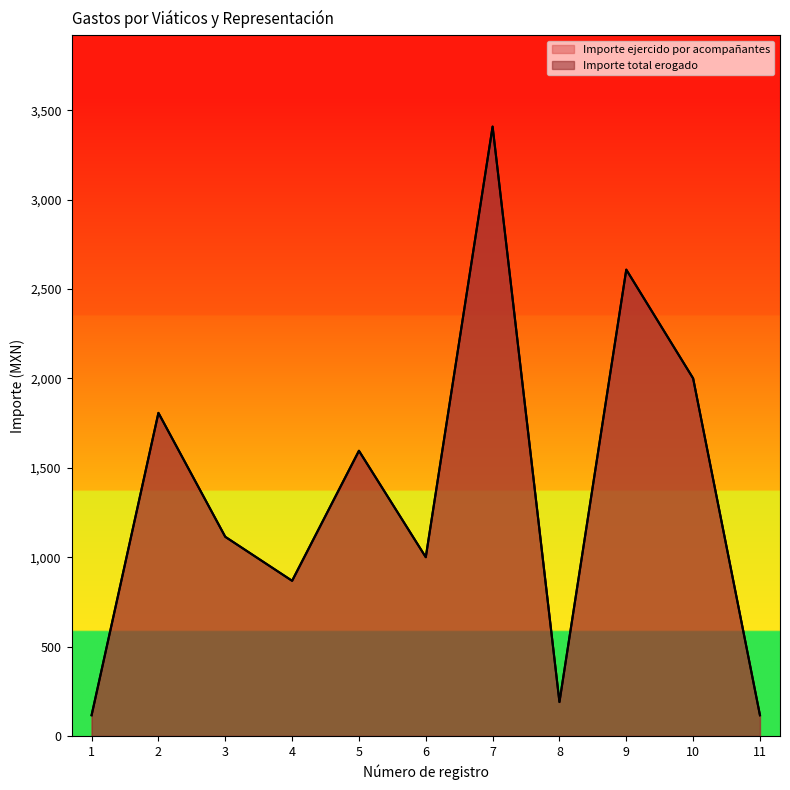

What is the difference between the maximum and minimum values in the Importe total erogado series?

3292.0